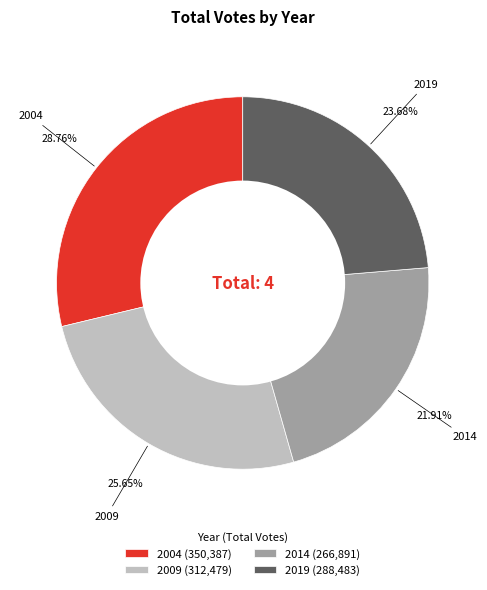

Rank the categories by value from lowest to highest.

2014, 2019, 2009, 2004